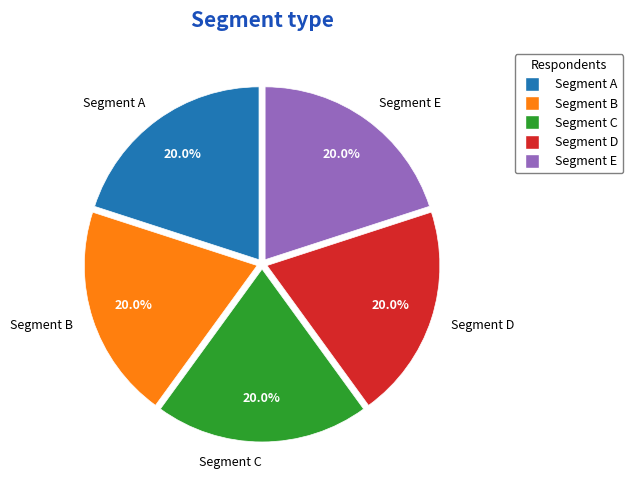

What percentage is NOT represented by Segment B?

80.0%